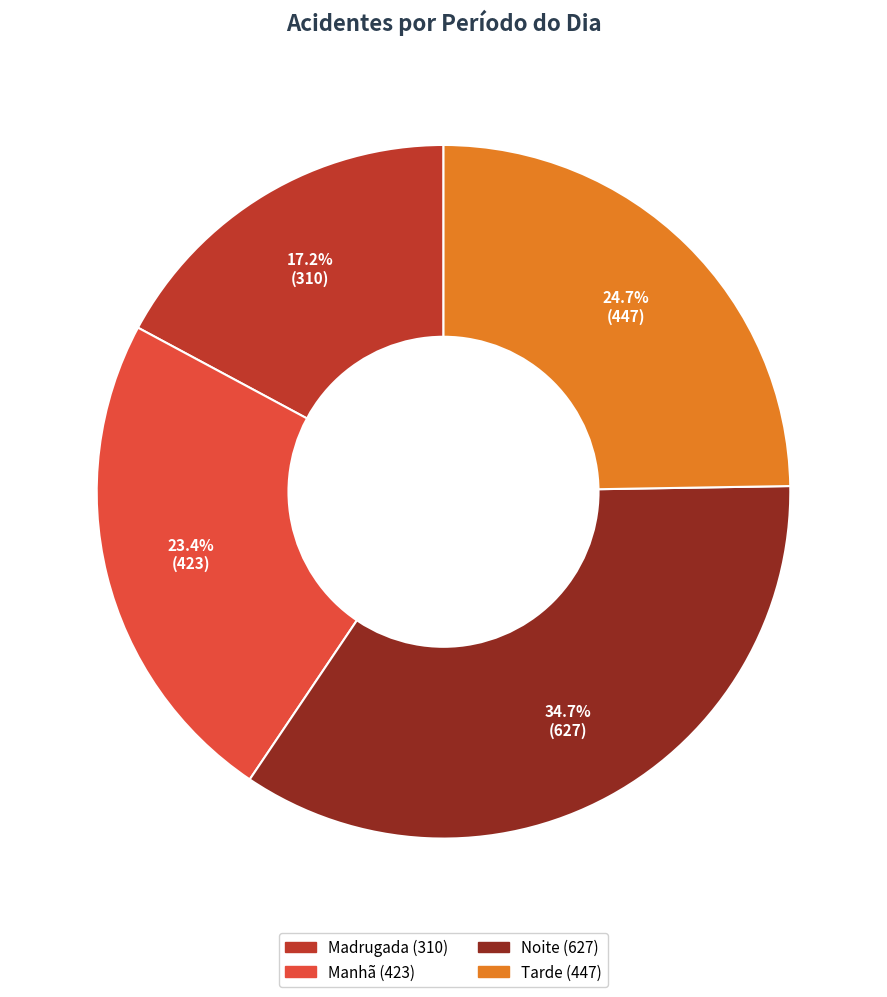

Which slice is the smallest?

Madrugada